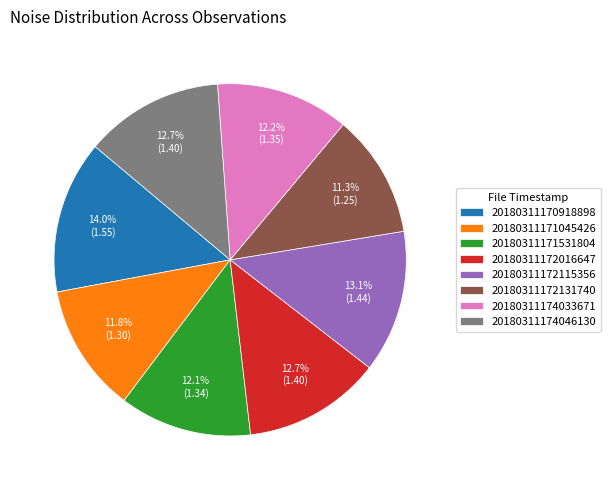

To the nearest percent, what is the difference between the largest and smallest slice percentages?

3%